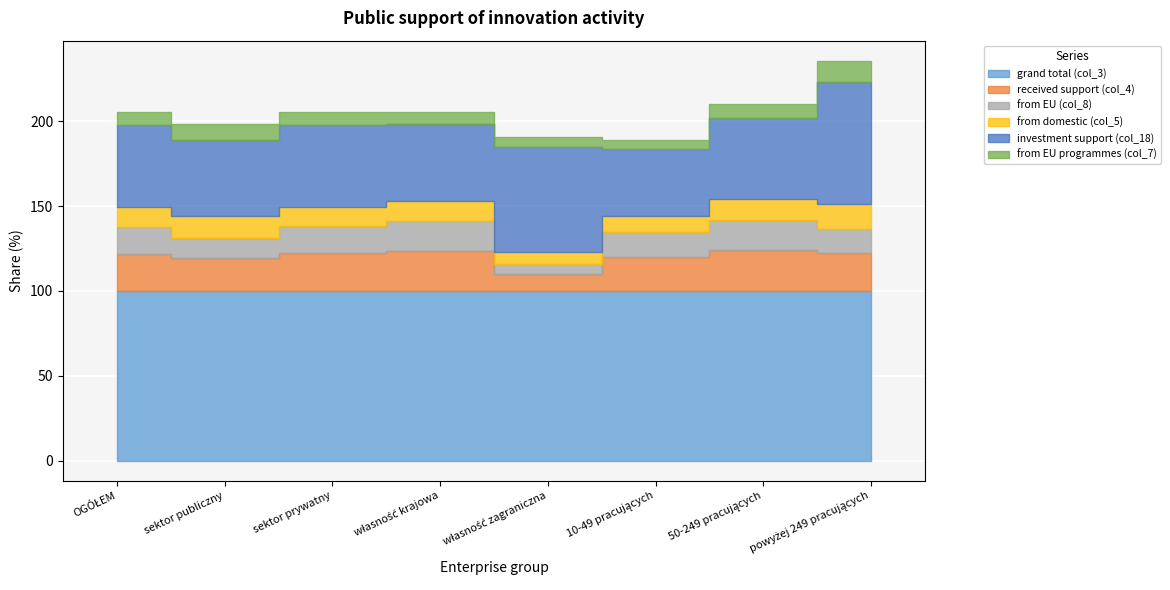

Is it true that from EU programmes (col_7) equals 3.1 at sektor publiczny?

False